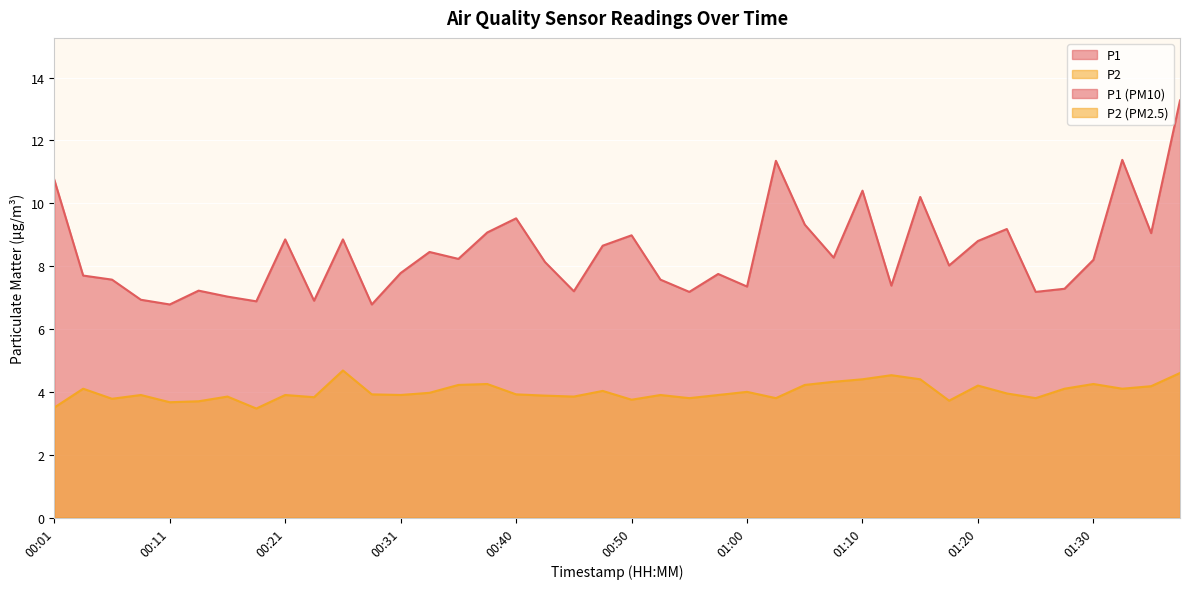

What is the difference between the P2 values at 01:12 and 00:21?

0.6